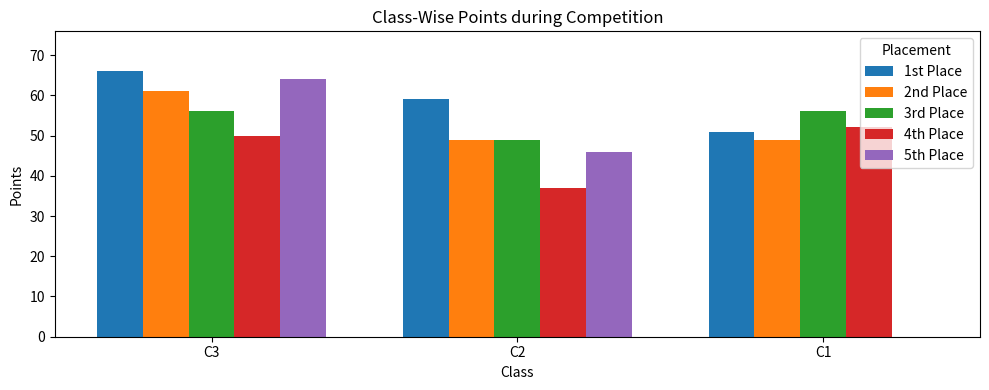

What is the total value across all series at C2?

240